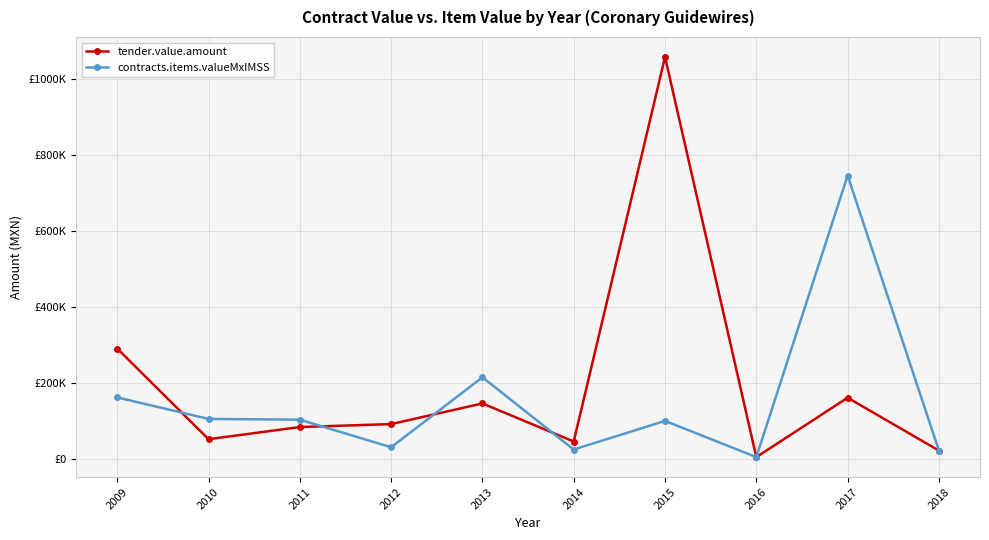

Does the chart have visible grid lines?

Yes